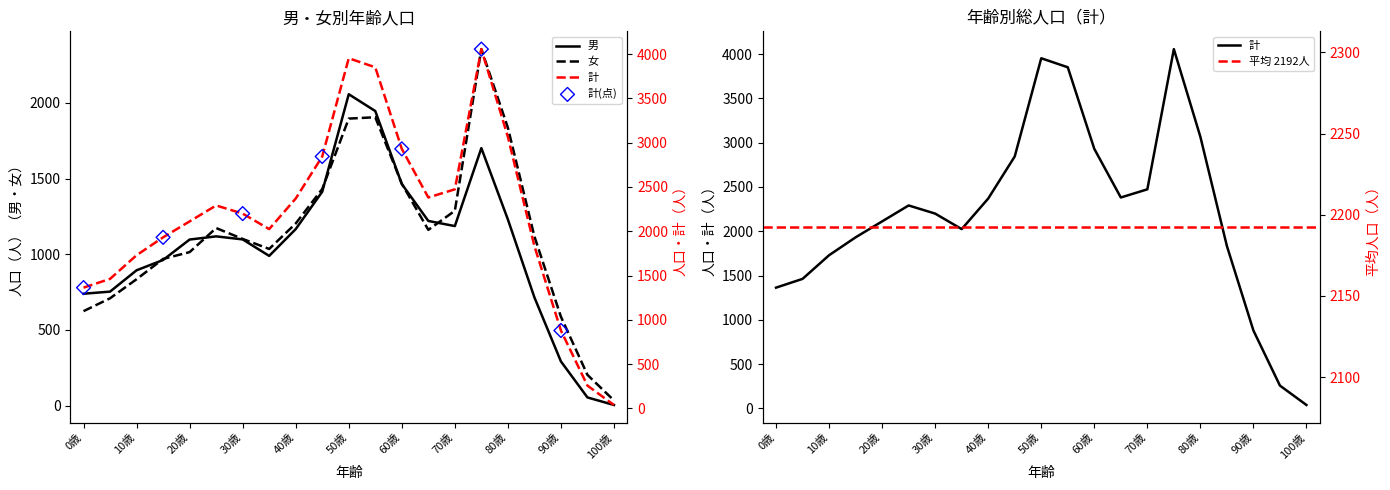

At which category is the sum across all series the highest?

75歳